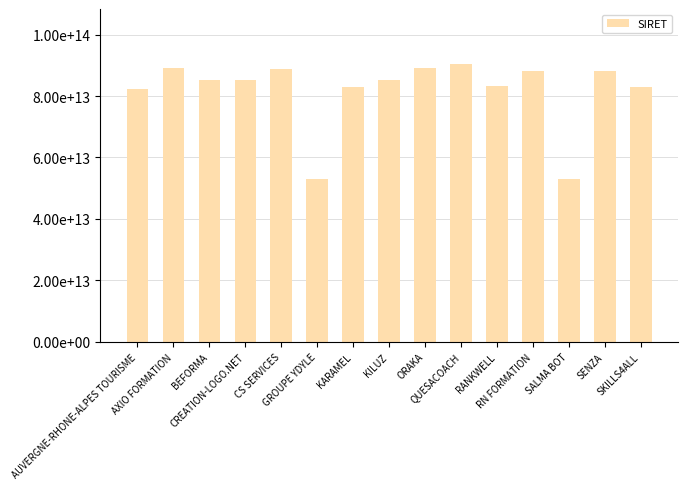

What is the difference between the second highest and second lowest values?

36230656499993